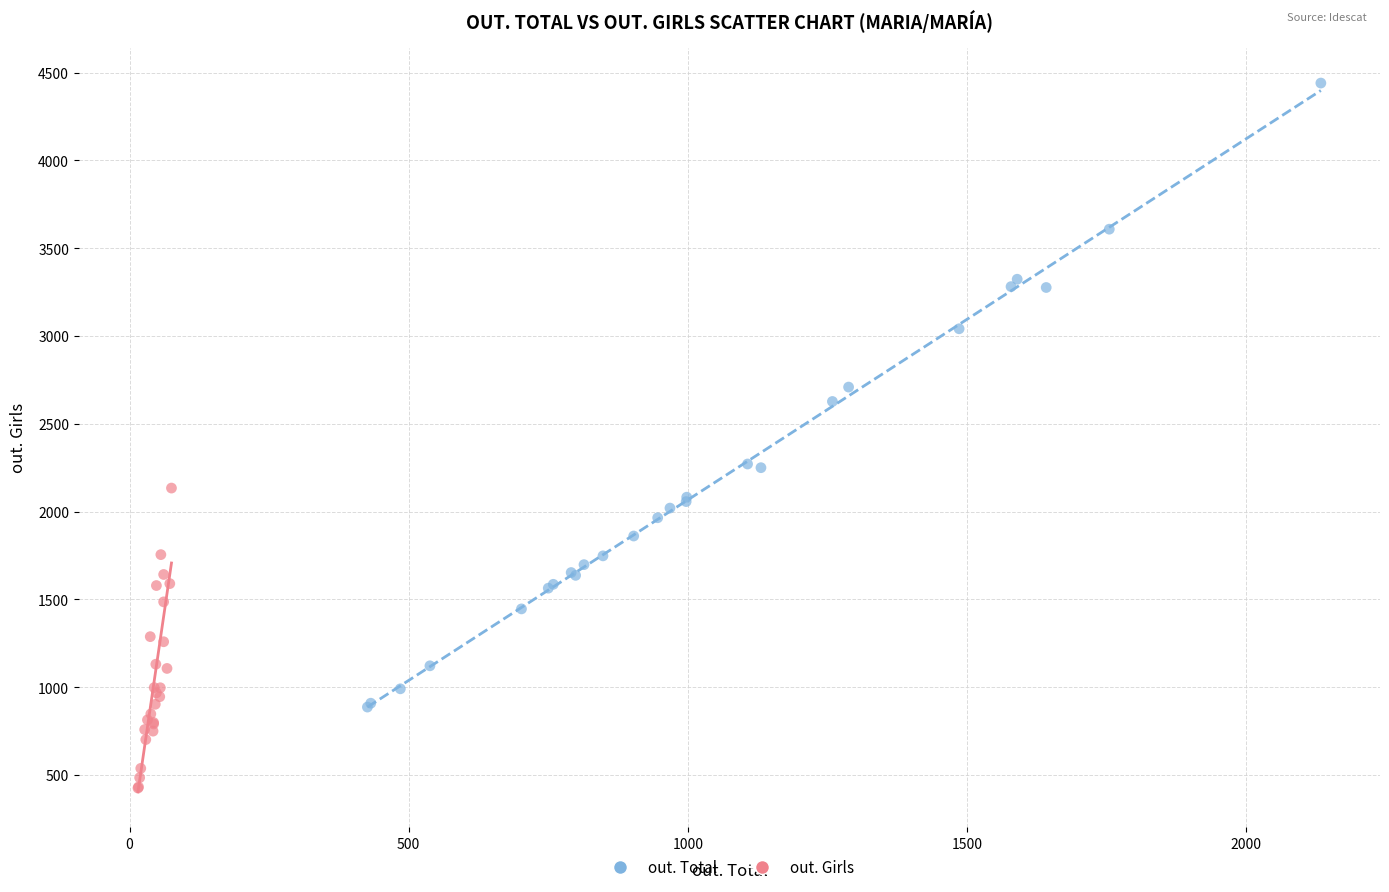

Which series reaches the maximum Y coordinate?

out. Total